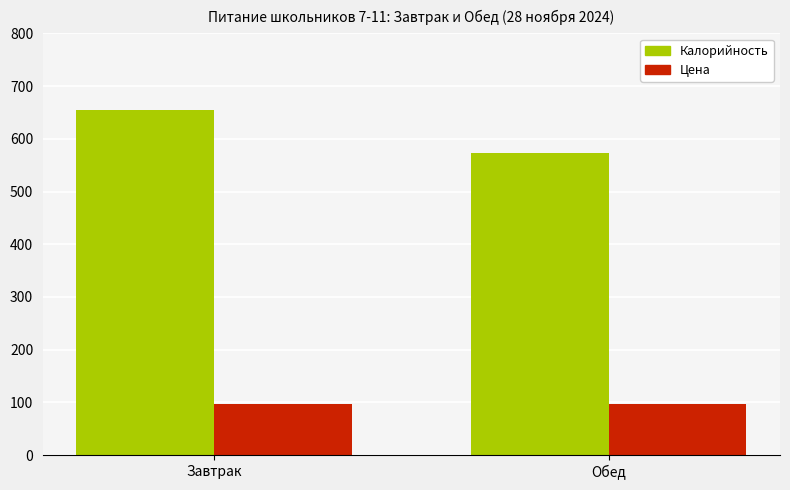

Which series changed the most between Завтрак and Обед?

Калорийность